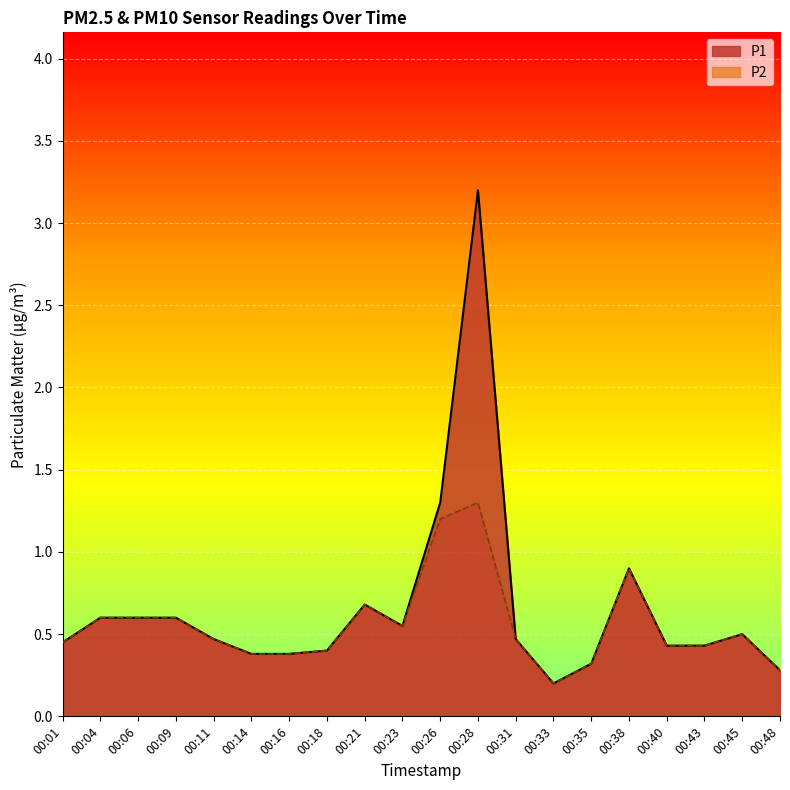

Which category has the lowest value in the P2 series?

00:33